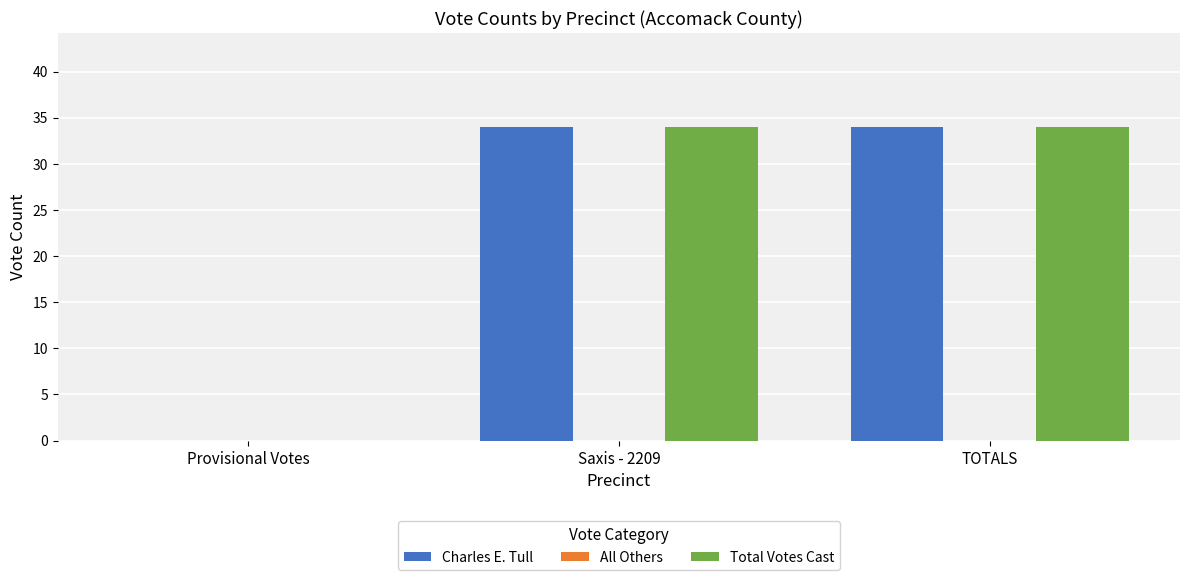

What is the sum of all Total Votes Cast values?

68